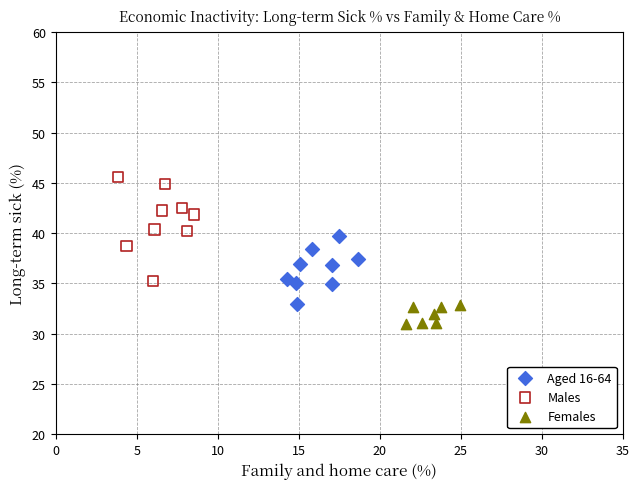

Which series reaches the minimum Y coordinate?

Females